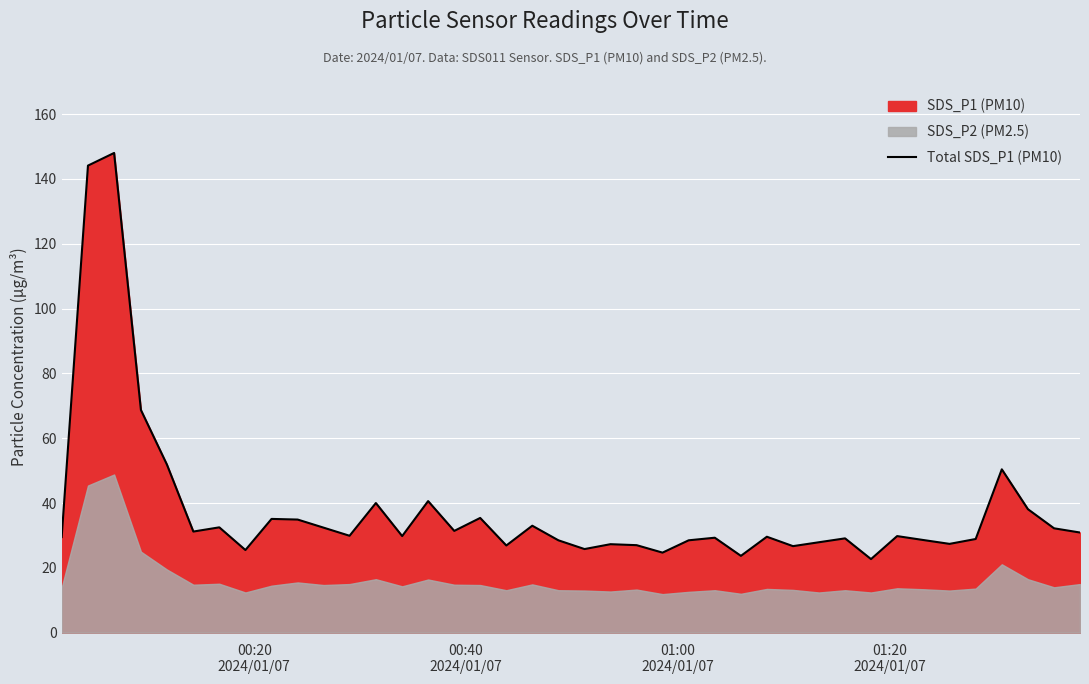

How many data points does each series have?

40